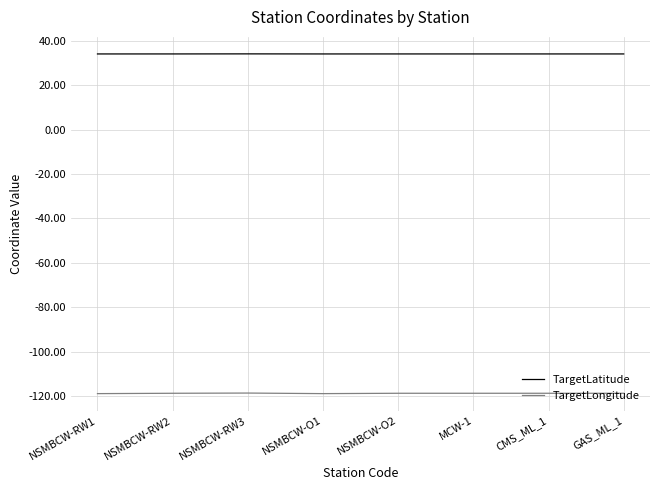

Which series has the widest spread of values?

TargetLongitude